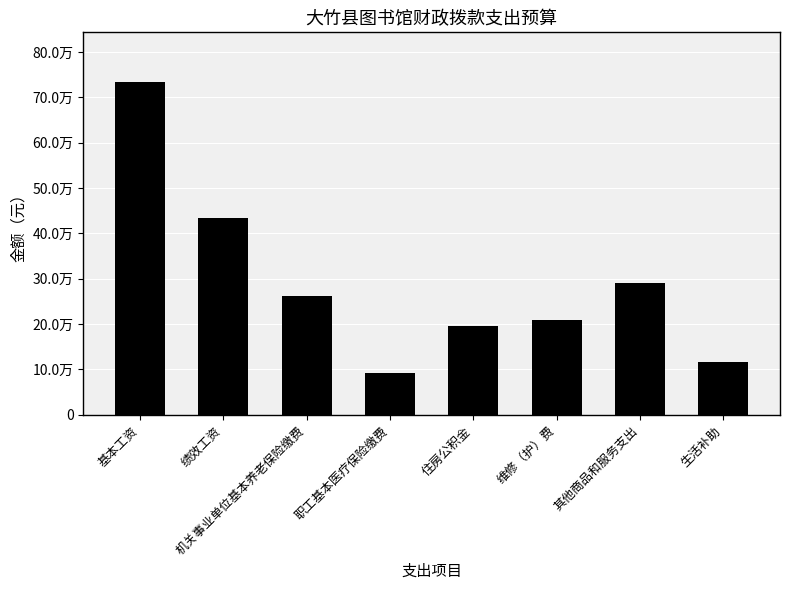

What is the maximum value shown in the chart?

733116.0